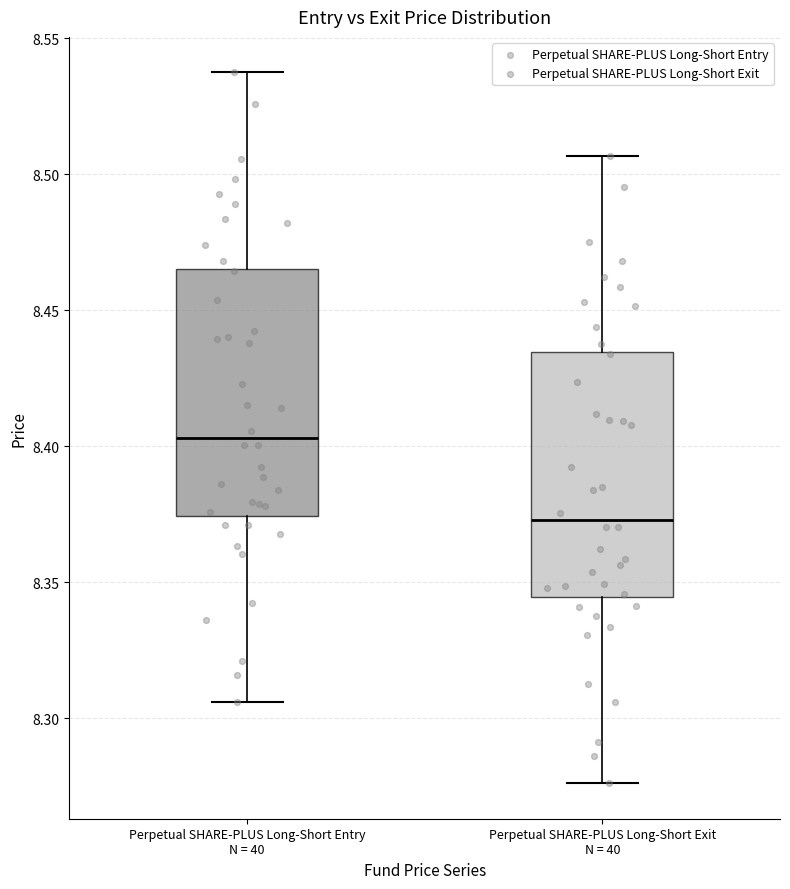

Which box has the highest median line?

Perpetual SHARE-PLUS Long-Short Entry N = 40